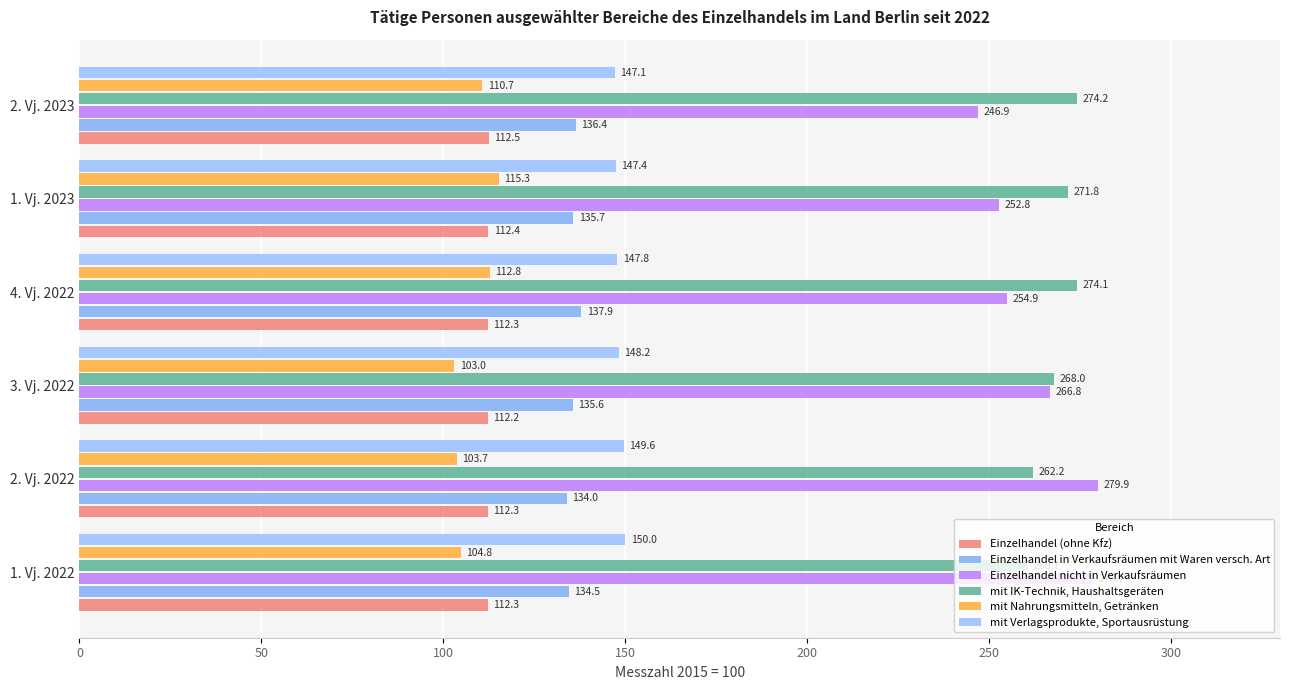

List the labels in order of mit Verlagsprodukte, Sportausrüstung value, smallest first.

2. Vj. 2023, 1. Vj. 2023, 4. Vj. 2022, 3. Vj. 2022, 2. Vj. 2022, 1. Vj. 2022